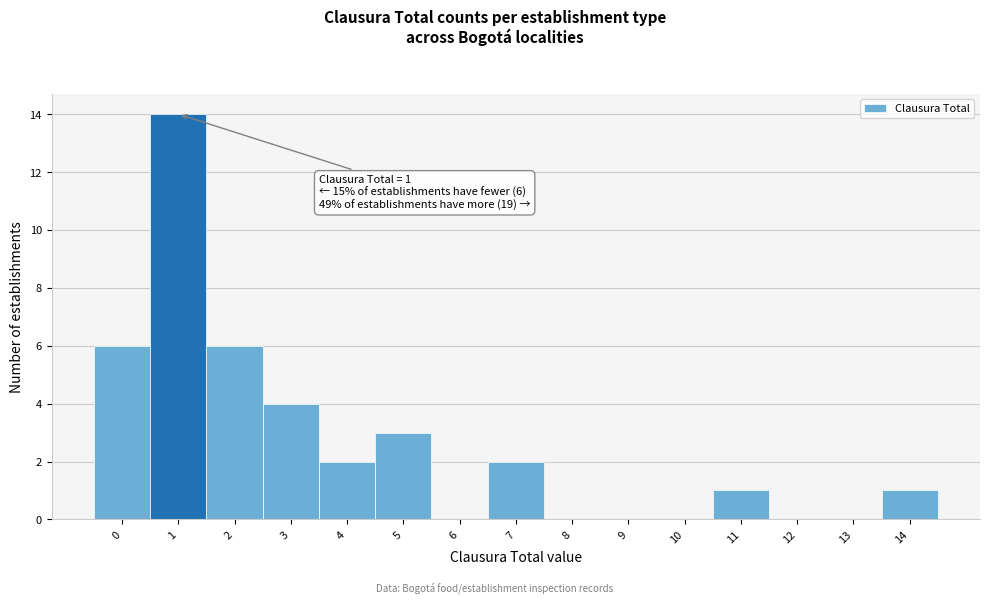

Which range on the x-axis has the tallest bar?

0.5 to 1.5